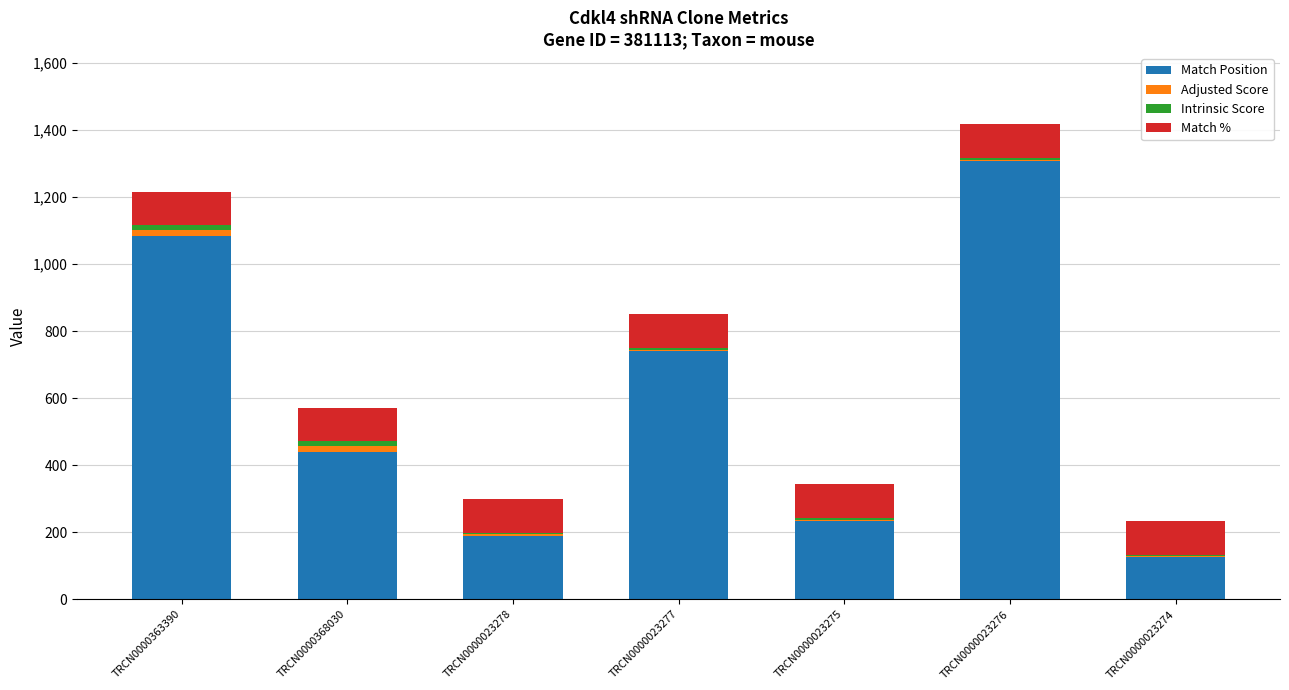

The Match Position series shows 387.7 at TRCN0000023277. True or false?

False